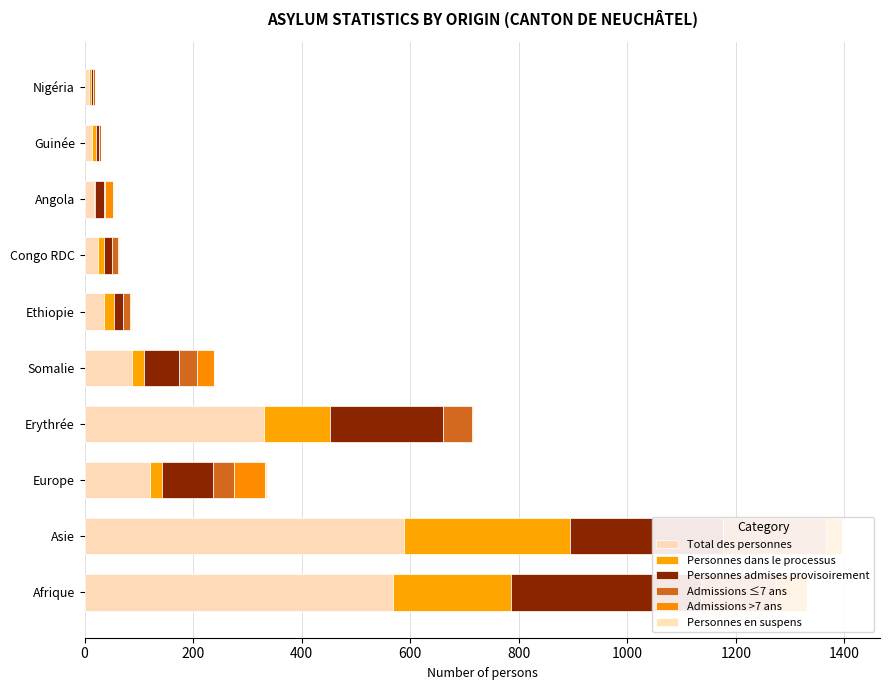

How many bars are there in each group?

6